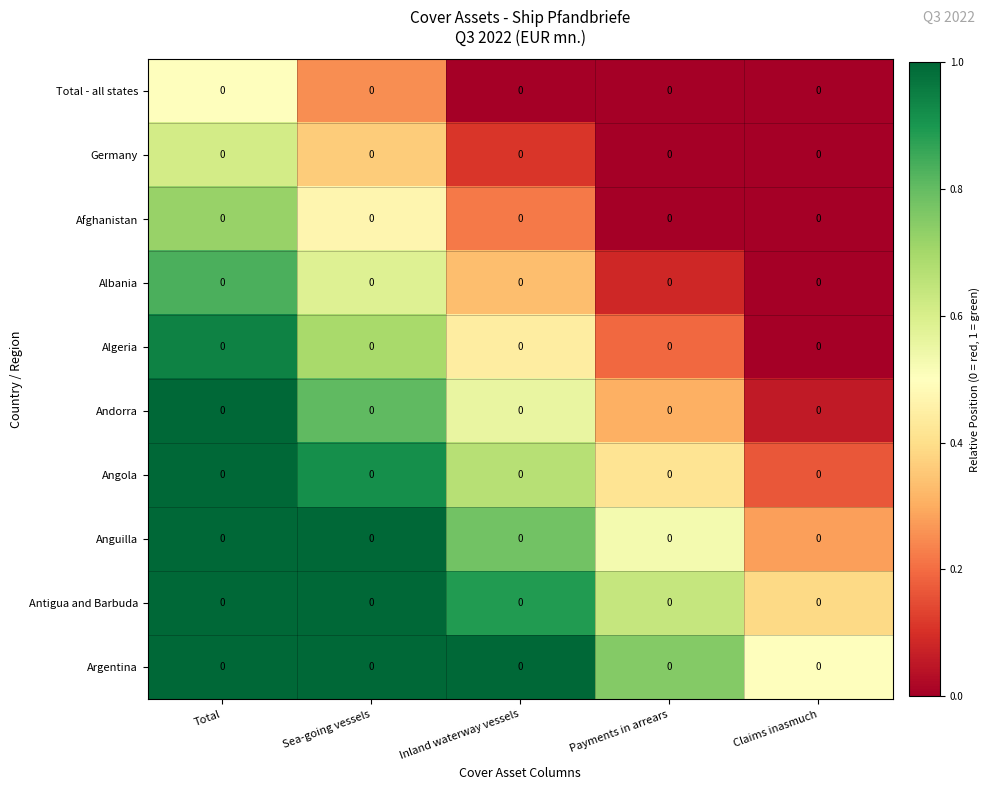

Reading right to left, list all the values displayed in this chart.

Total - all states: Claims inasmuch=0.0	Payments in arrears=0.0	Inland waterway vessels=0.0	Sea-going vessels=0.0	Total=0.0
Germany: Claims inasmuch=0.0	Payments in arrears=0.0	Inland waterway vessels=0.0	Sea-going vessels=0.0	Total=0.0
Afghanistan: Claims inasmuch=0.0	Payments in arrears=0.0	Inland waterway vessels=0.0	Sea-going vessels=0.0	Total=0.0
Albania: Claims inasmuch=0.0	Payments in arrears=0.0	Inland waterway vessels=0.0	Sea-going vessels=0.0	Total=0.0
Algeria: Claims inasmuch=0.0	Payments in arrears=0.0	Inland waterway vessels=0.0	Sea-going vessels=0.0	Total=0.0
Andorra: Claims inasmuch=0.0	Payments in arrears=0.0	Inland waterway vessels=0.0	Sea-going vessels=0.0	Total=0.0
Angola: Claims inasmuch=0.0	Payments in arrears=0.0	Inland waterway vessels=0.0	Sea-going vessels=0.0	Total=0.0
Anguilla: Claims inasmuch=0.0	Payments in arrears=0.0	Inland waterway vessels=0.0	Sea-going vessels=0.0	Total=0.0
Antigua and Barbuda: Claims inasmuch=0.0	Payments in arrears=0.0	Inland waterway vessels=0.0	Sea-going vessels=0.0	Total=0.0
Argentina: Claims inasmuch=0.0	Payments in arrears=0.0	Inland waterway vessels=0.0	Sea-going vessels=0.0	Total=0.0